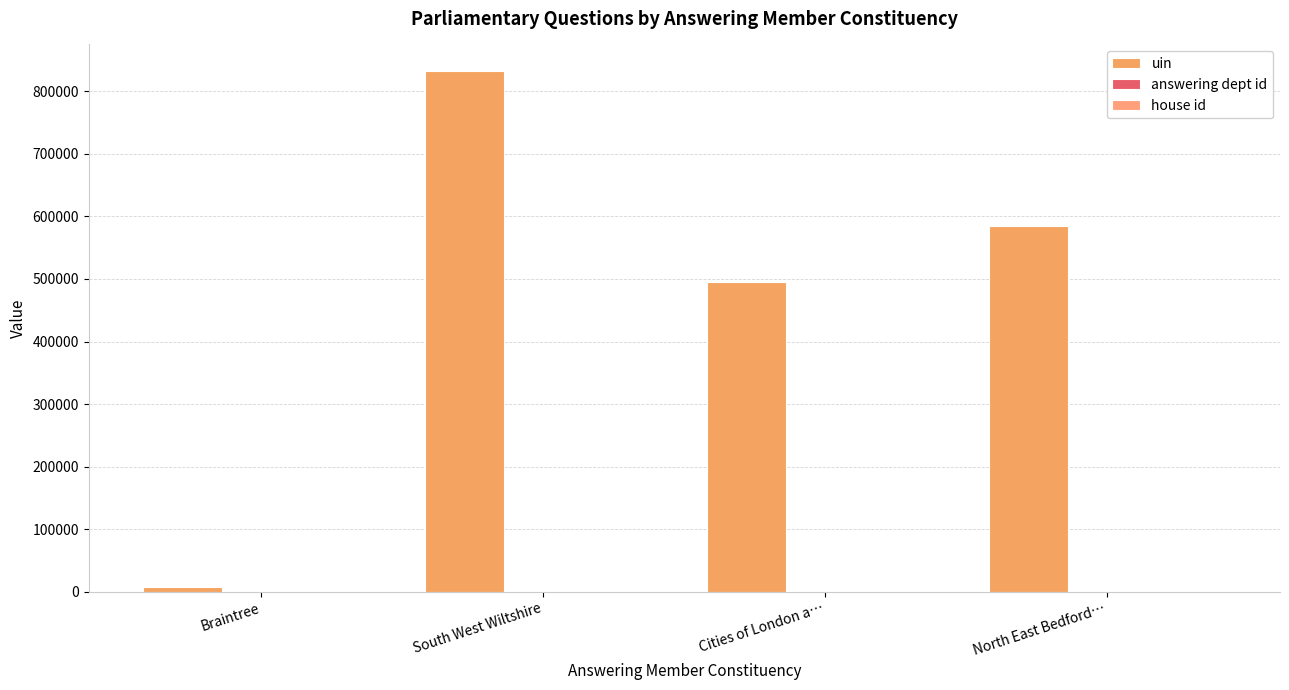

At South West Wiltshire, list the series in order from smallest to largest.

house id, answering dept id, uin